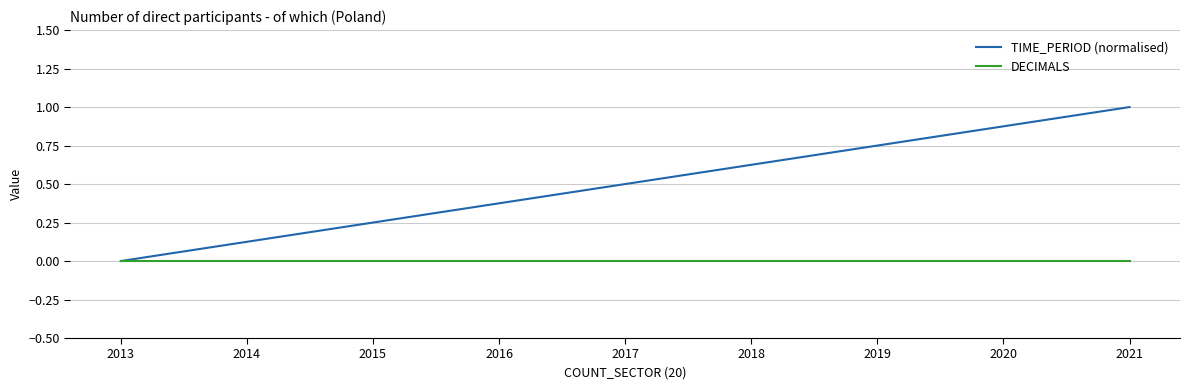

Which series changed the most between 2014 and 2020?

TIME_PERIOD (normalised)